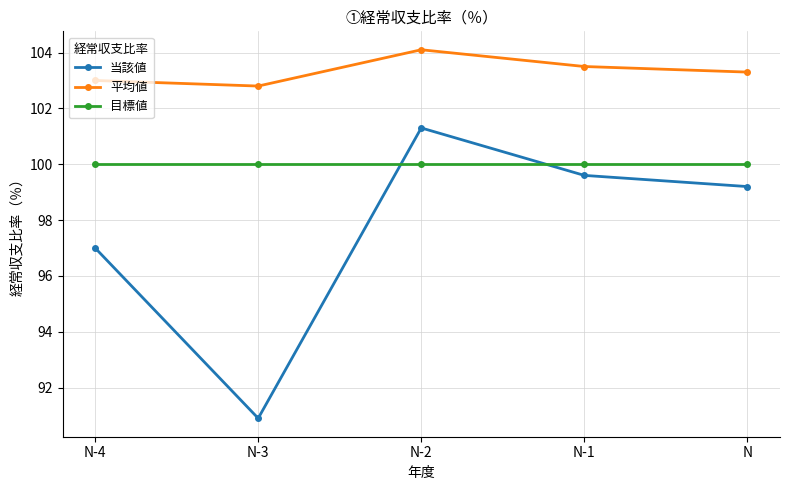

What is the label of the 1st point from the right?

N